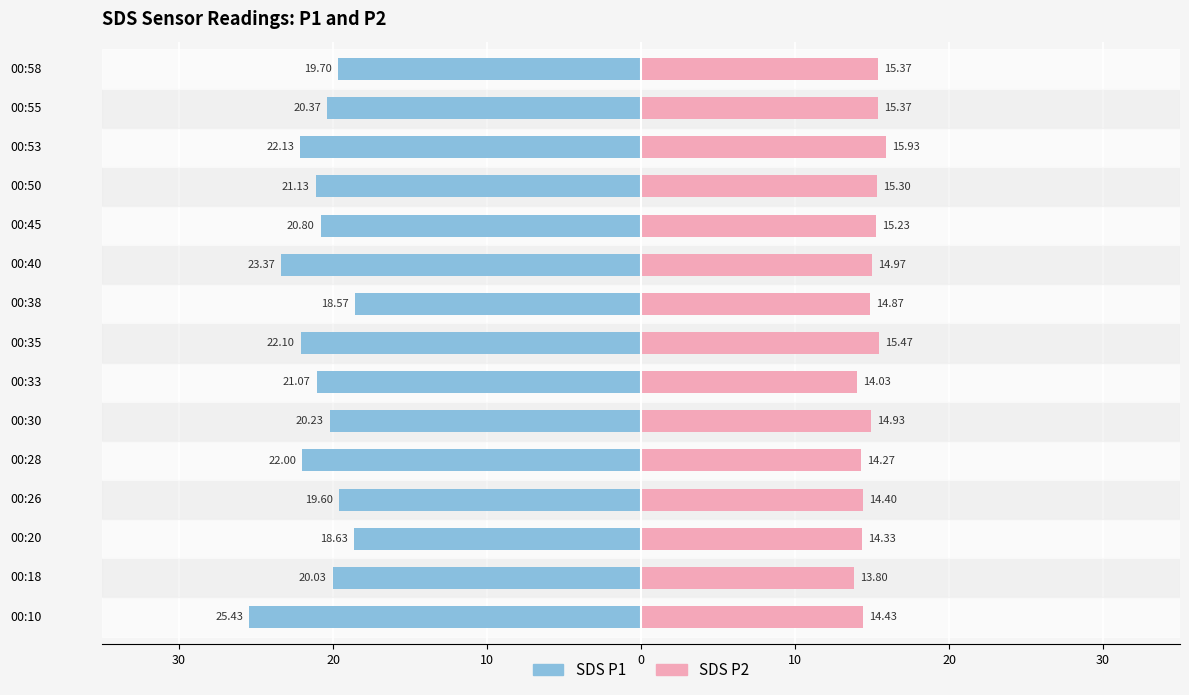

Between 00:30 and 00:35, which series saw the biggest shift?

SDS P1